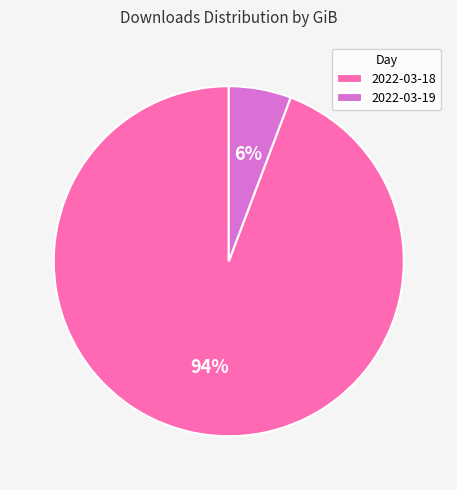

To the nearest percent, what is the combined percentage of 2022-03-18 and 2022-03-19?

100%